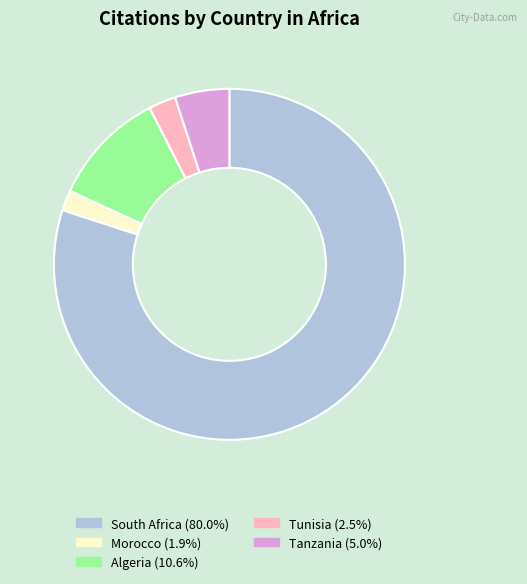

What is the smallest slice in the pie chart?

Morocco